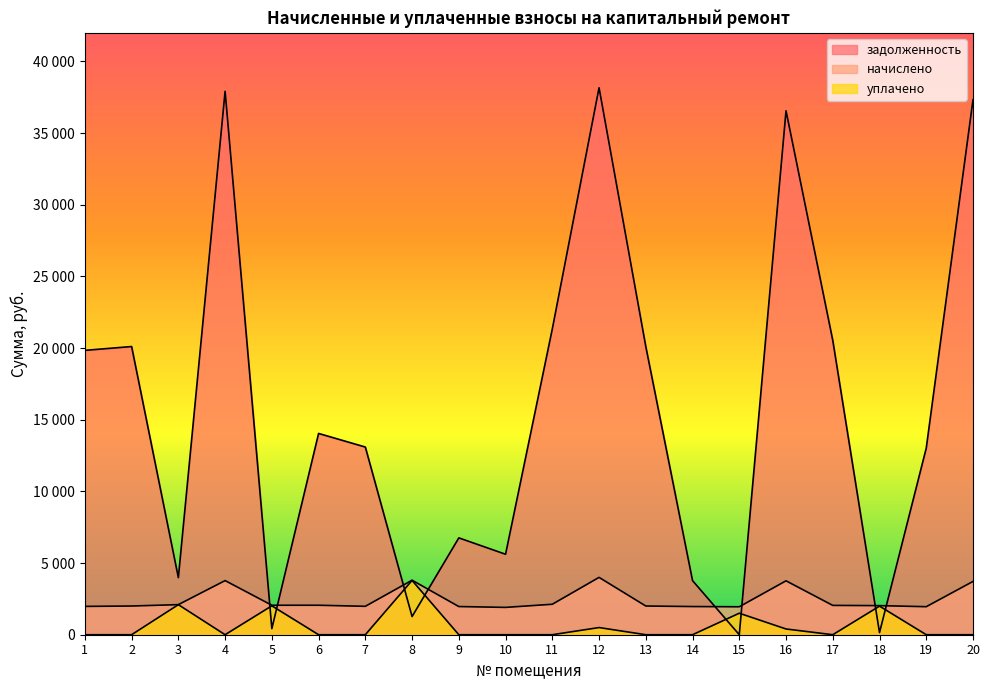

Which series has the largest total across all categories?

задолженность